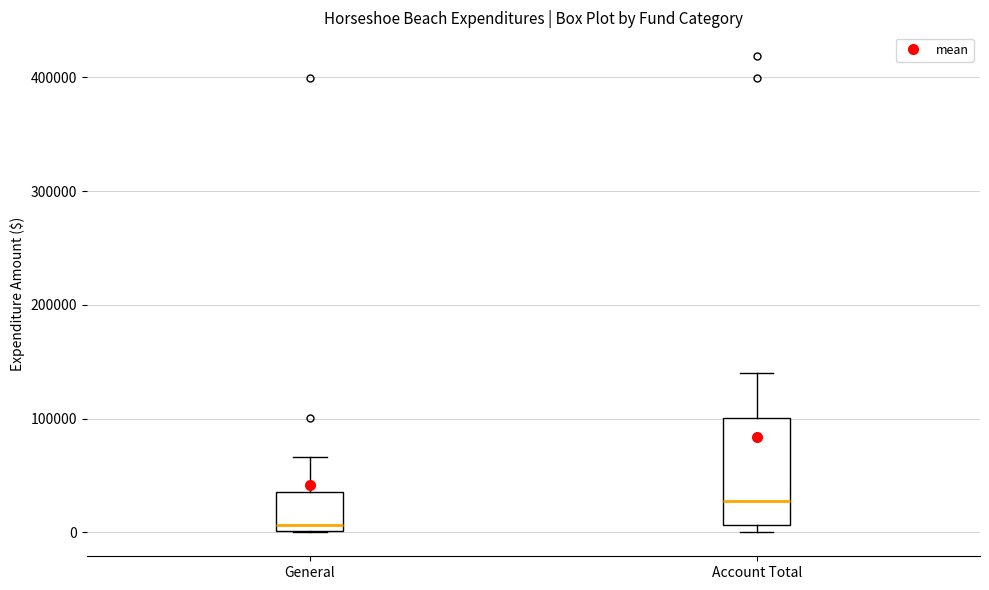

Which box's median line is the lowest?

General